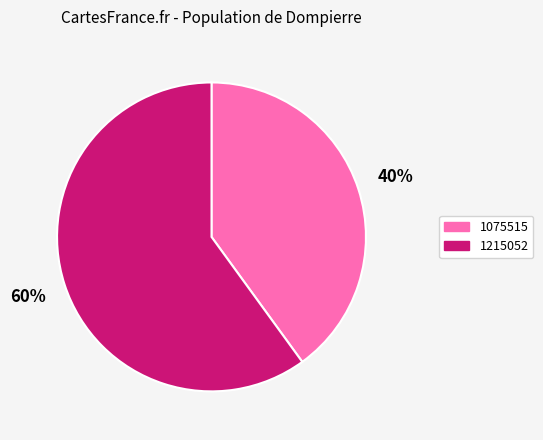

Do 1075515 and 1215052 together represent more than half of the pie?

Yes